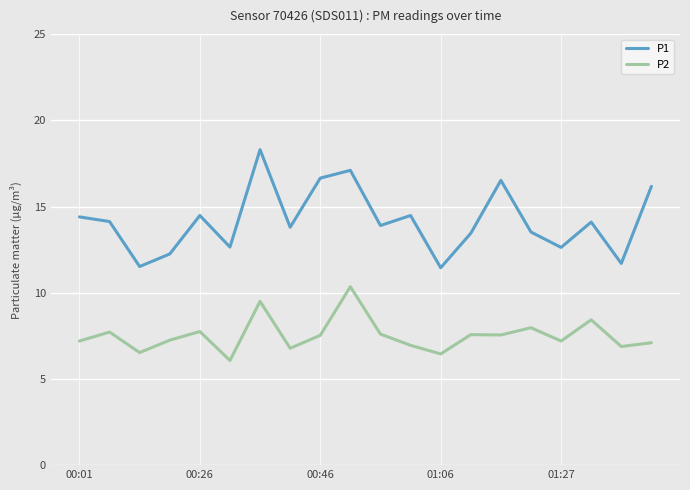

Which series has the widest spread of values?

P1